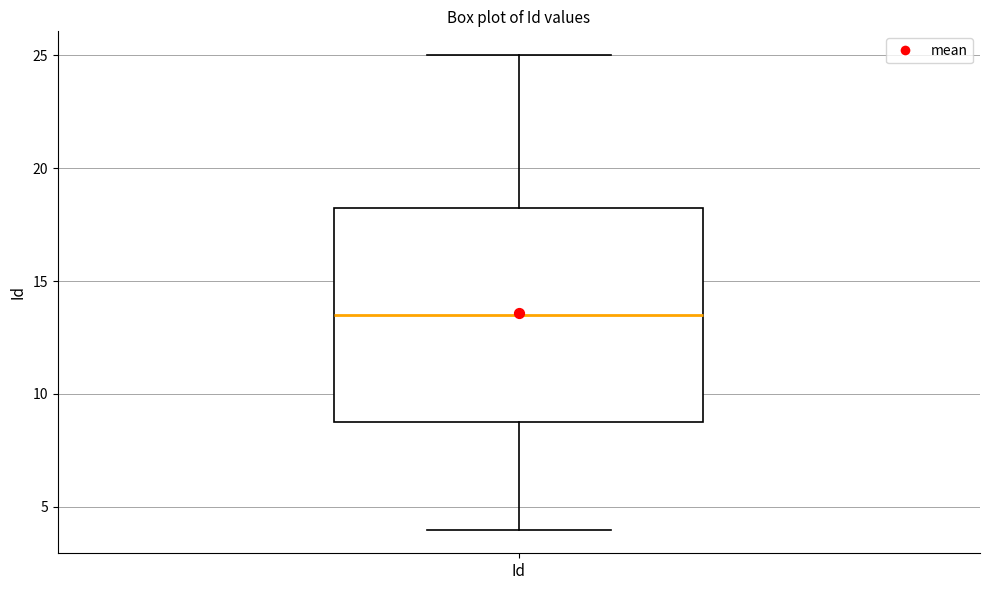

Transcribe this box plot: give where the median line is, the range the box spans, and where the two whiskers end, as read against the y-axis. The values are not printed on the chart, so give them approximately, as read against the axis.

median 13.5, box 9.0 to 18.5, whiskers 4.0 to 25.0